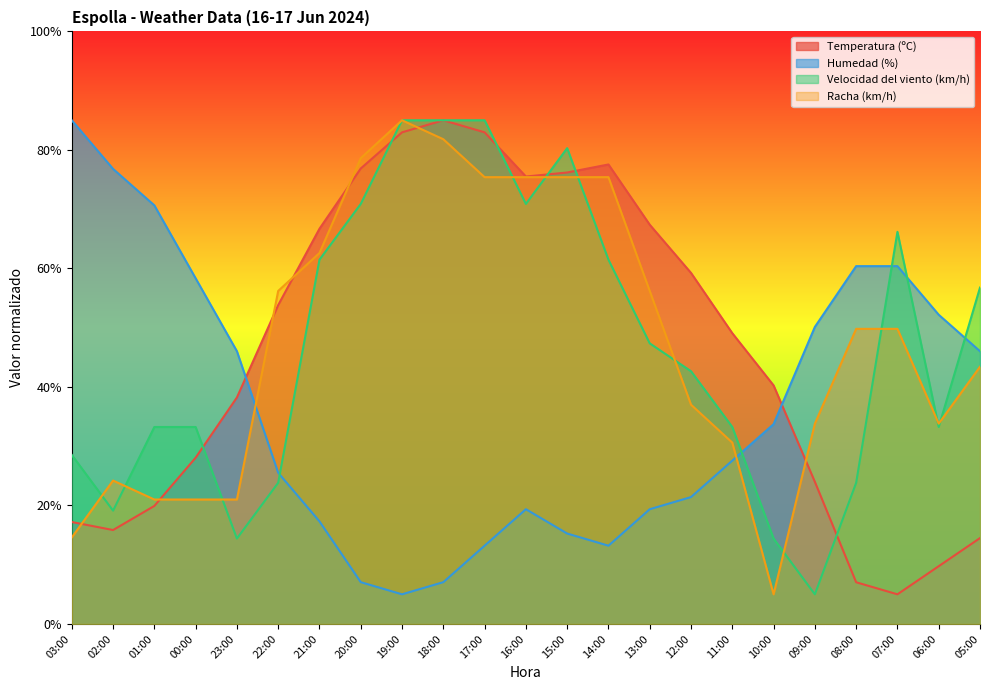

How many lines are shown in the chart?

4